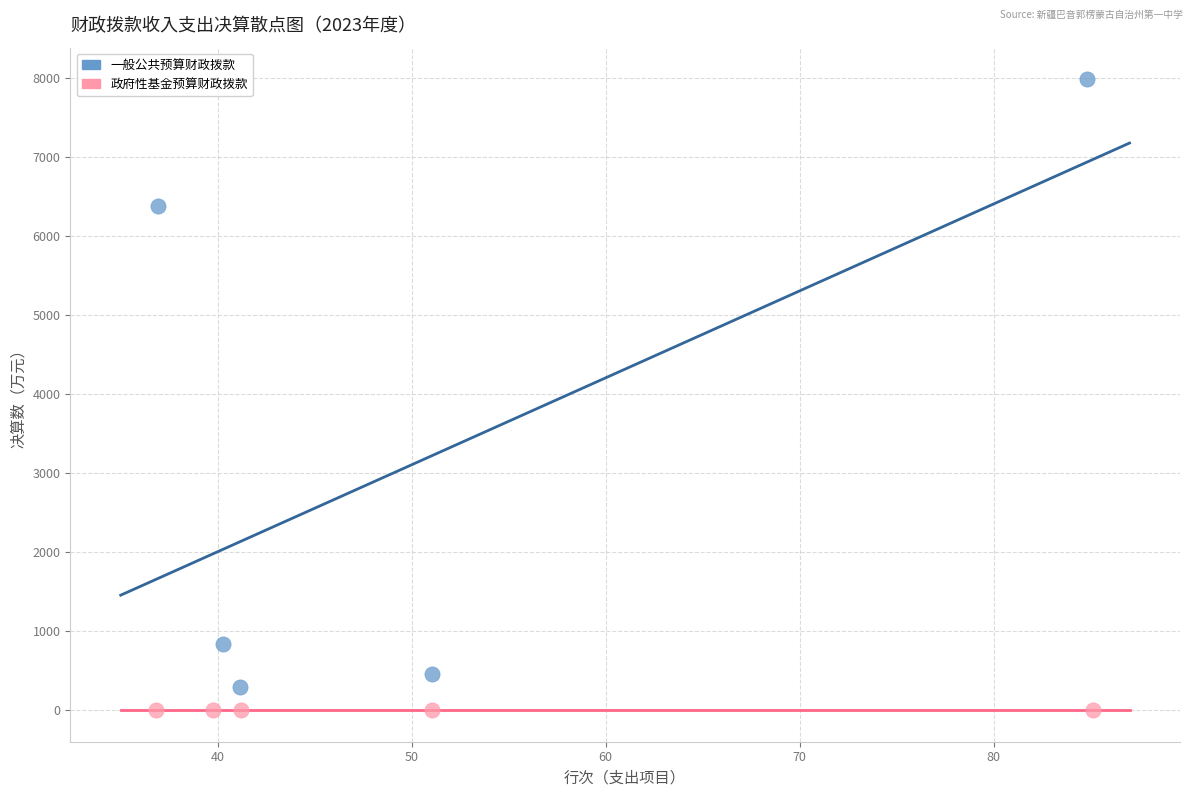

Which series reaches the maximum Y coordinate?

一般公共预算财政拨款